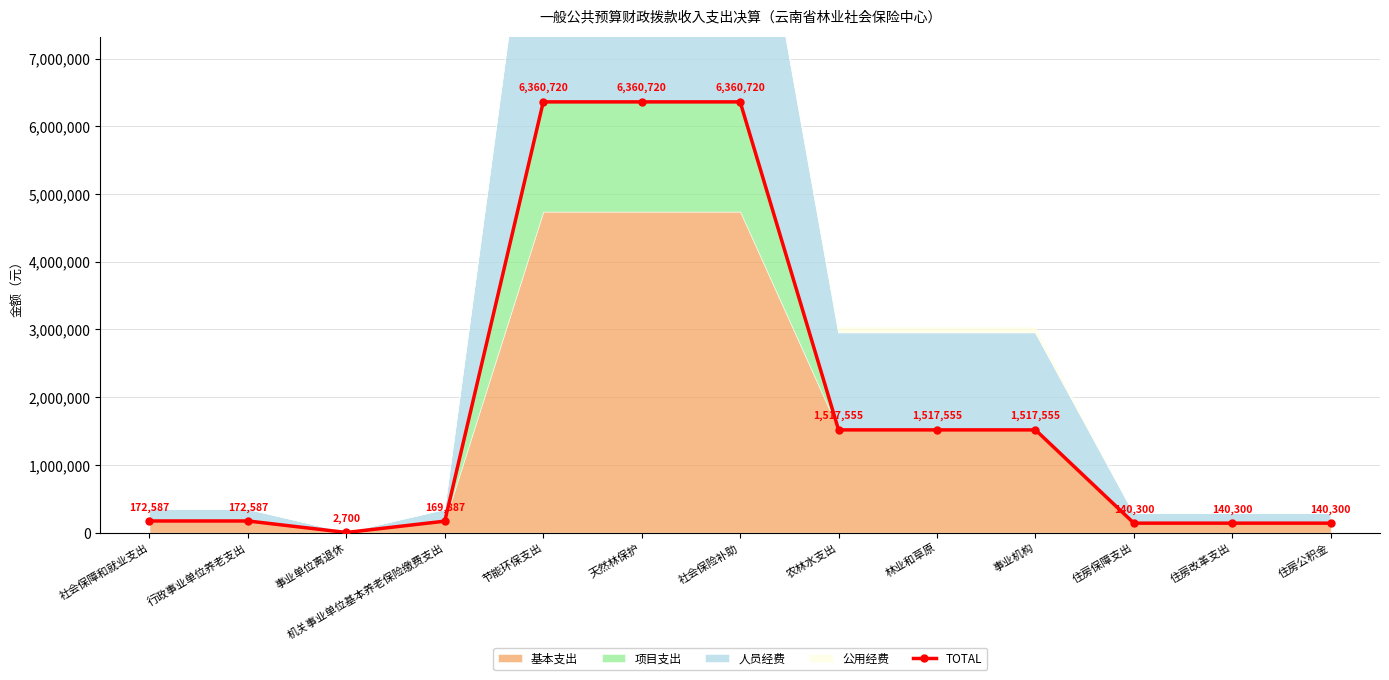

What is the sum of the values at 事业机构 and 社会保险补助?

7878275.0